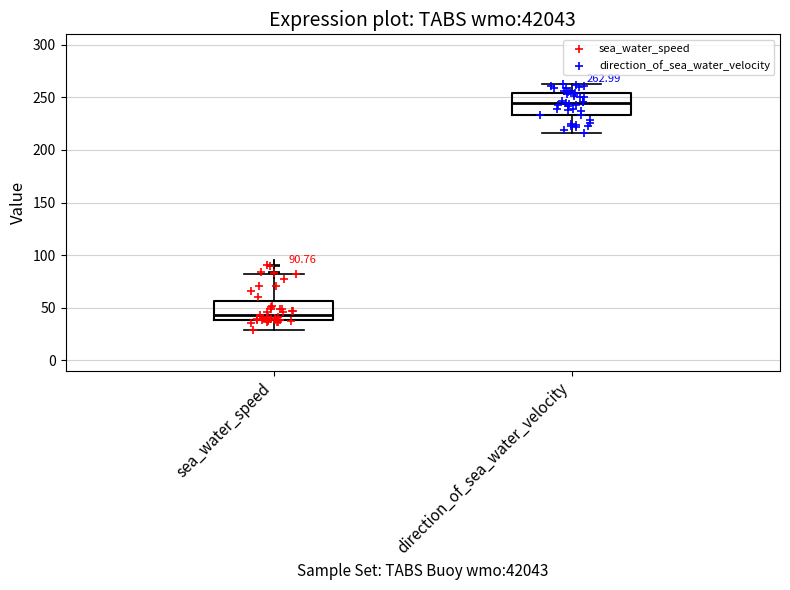

Which box has the highest median line?

direction_of_sea_water_velocity